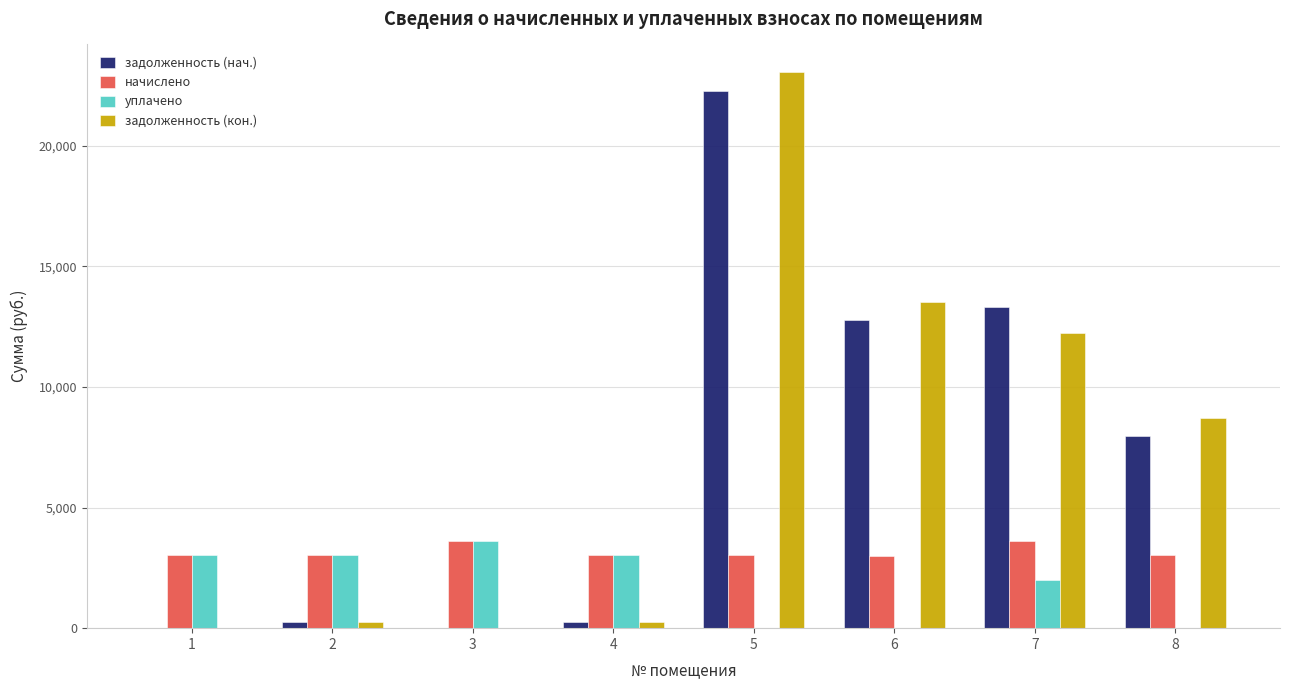

What is the total value across all series at 7?

31153.3